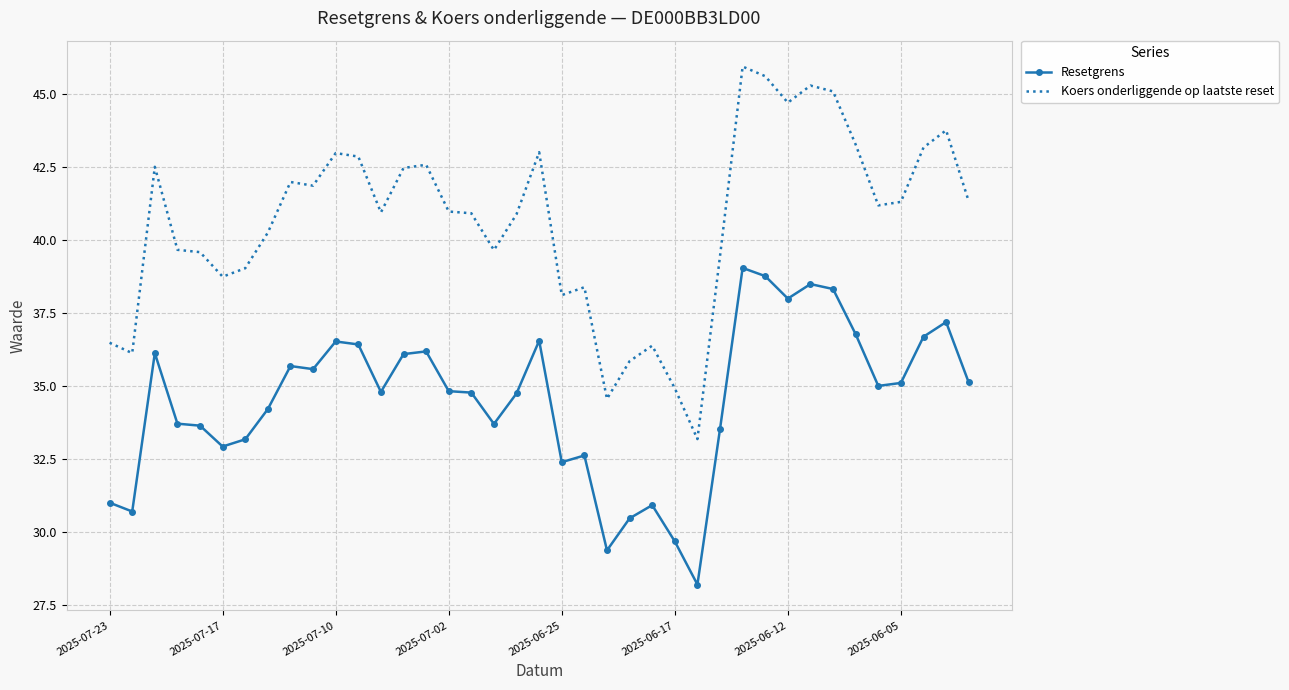

Rank the series by their maximum value, from highest to lowest.

Koers onderliggende op laatste reset, Resetgrens